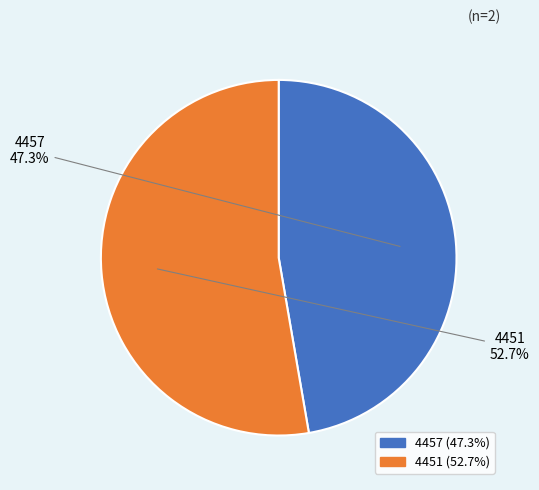

To the nearest percent, what percentage of the pie is 4451?

53%